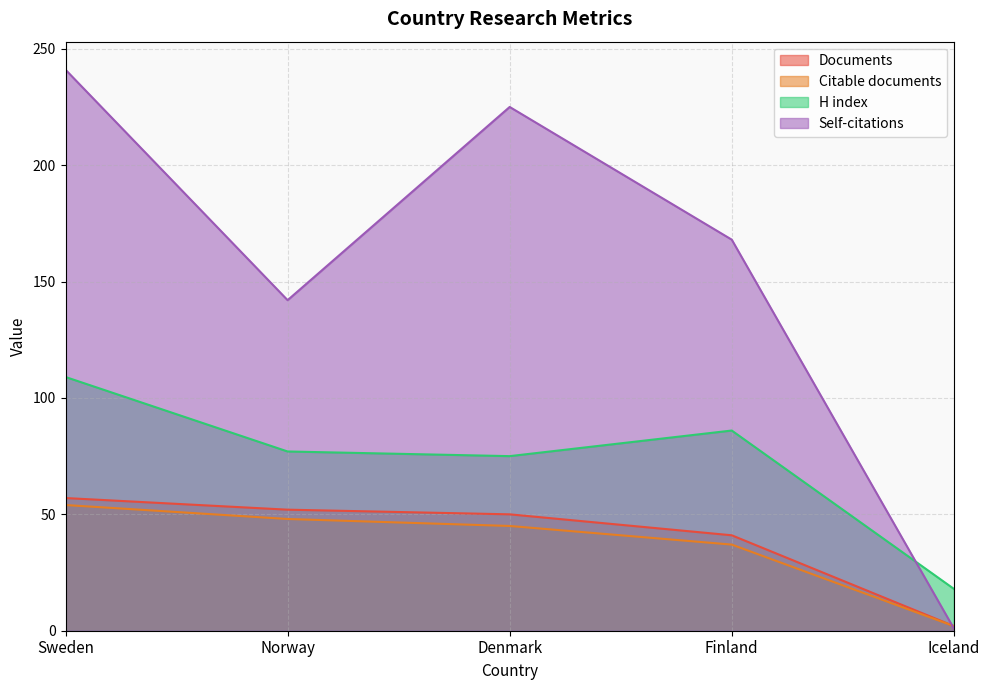

Where is Citable documents nearest to the value 28?

Finland